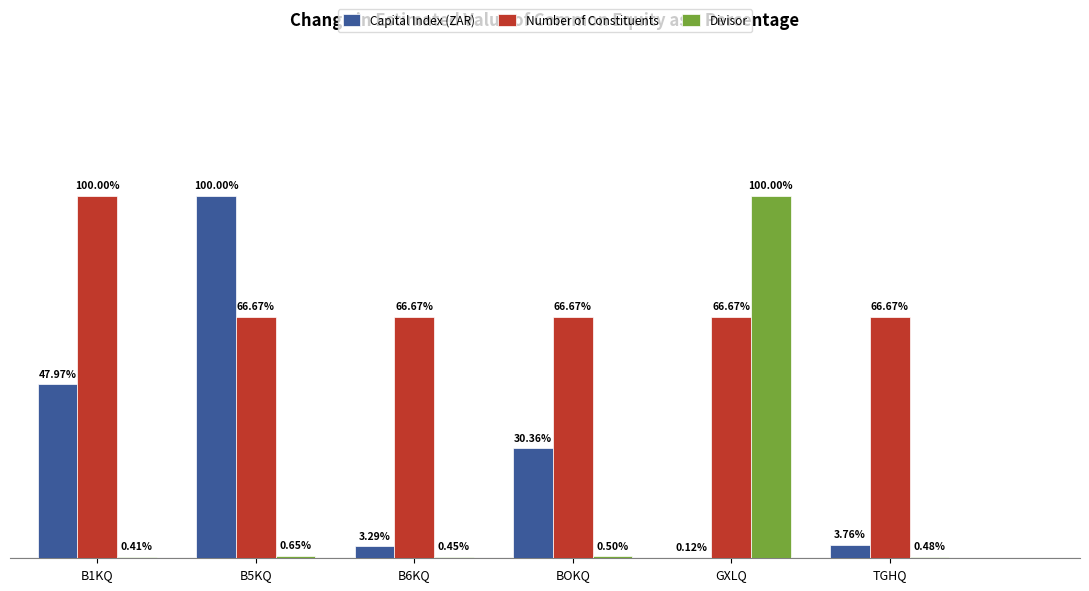

Which series changed the most between B6KQ and TGHQ?

Capital Index (ZAR)